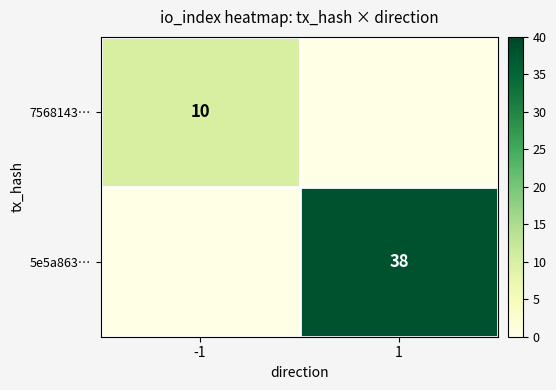

Count the number of categories in the chart.

2